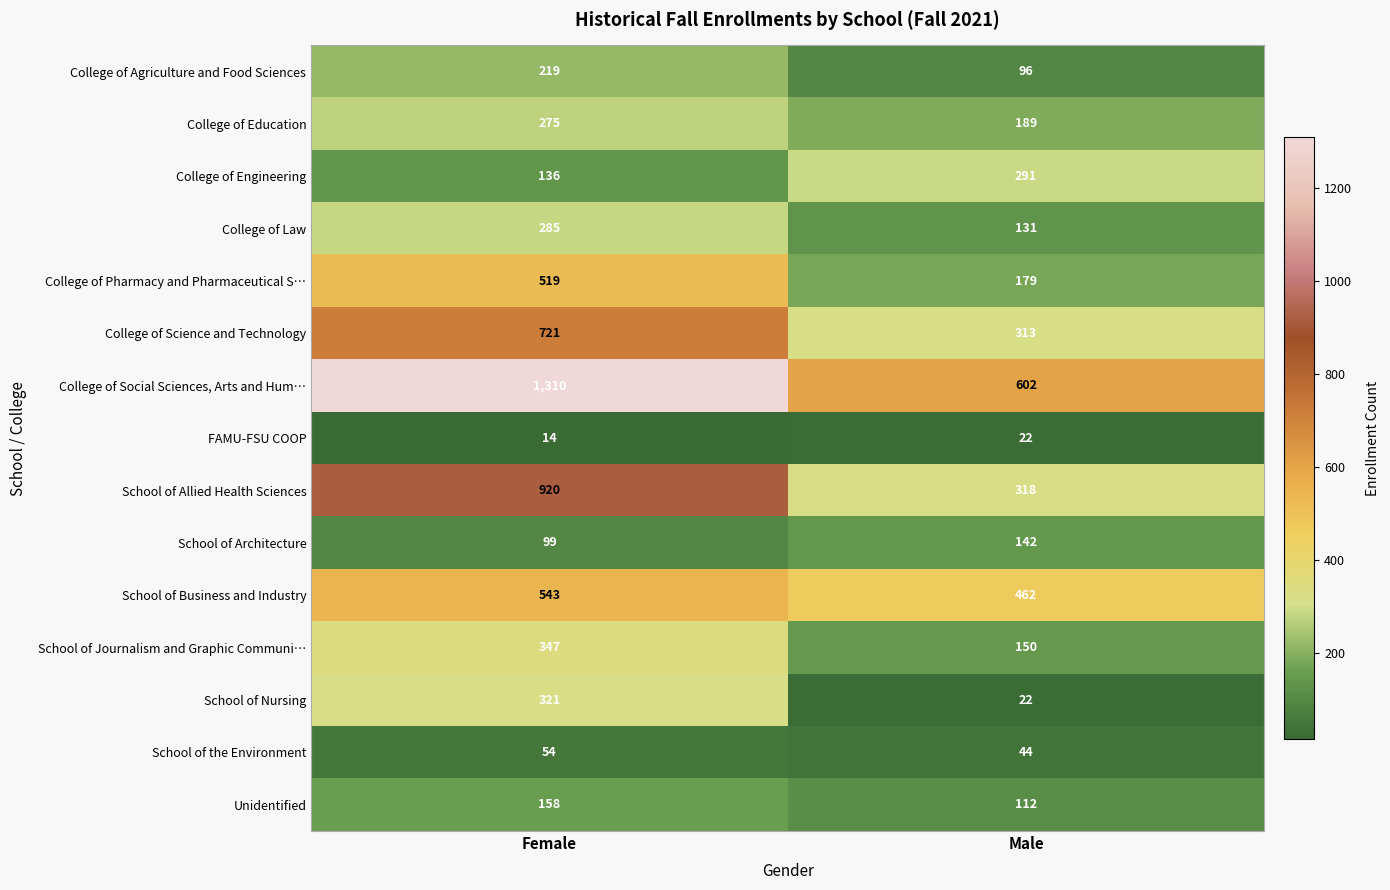

What is the average value of the School of the Environment series?

49